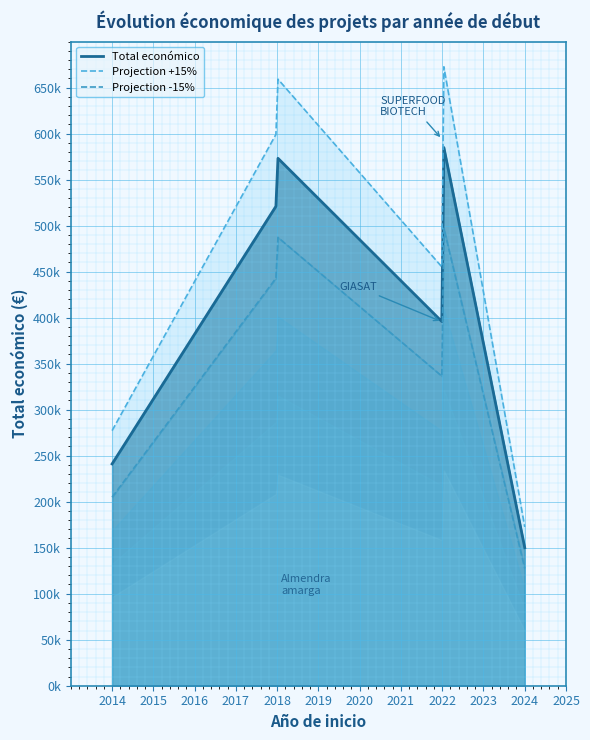

What is the sum of the values at 2022 and 2022?

989053